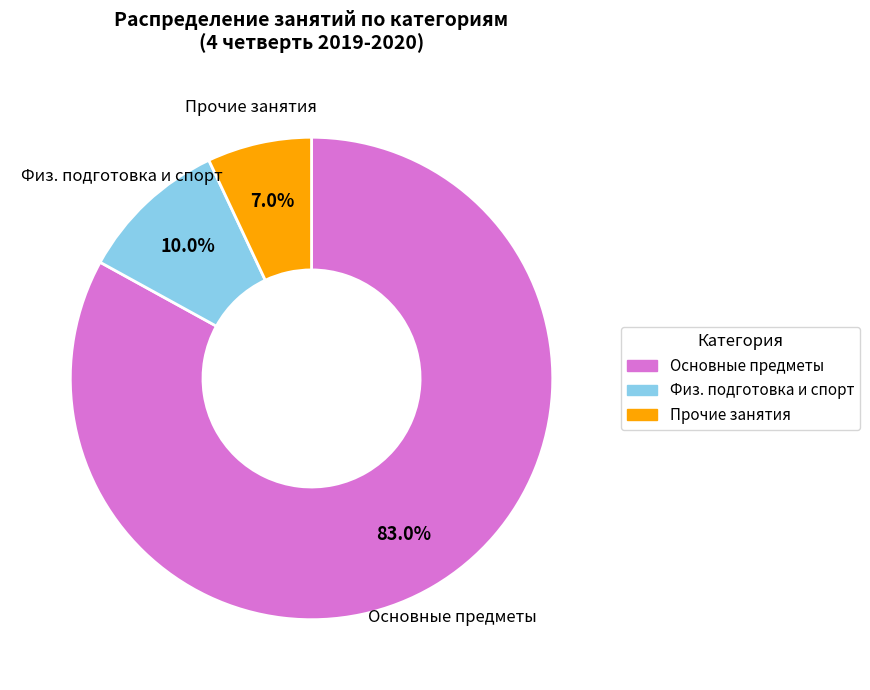

Is there any slice that represents more than half of the pie?

Yes